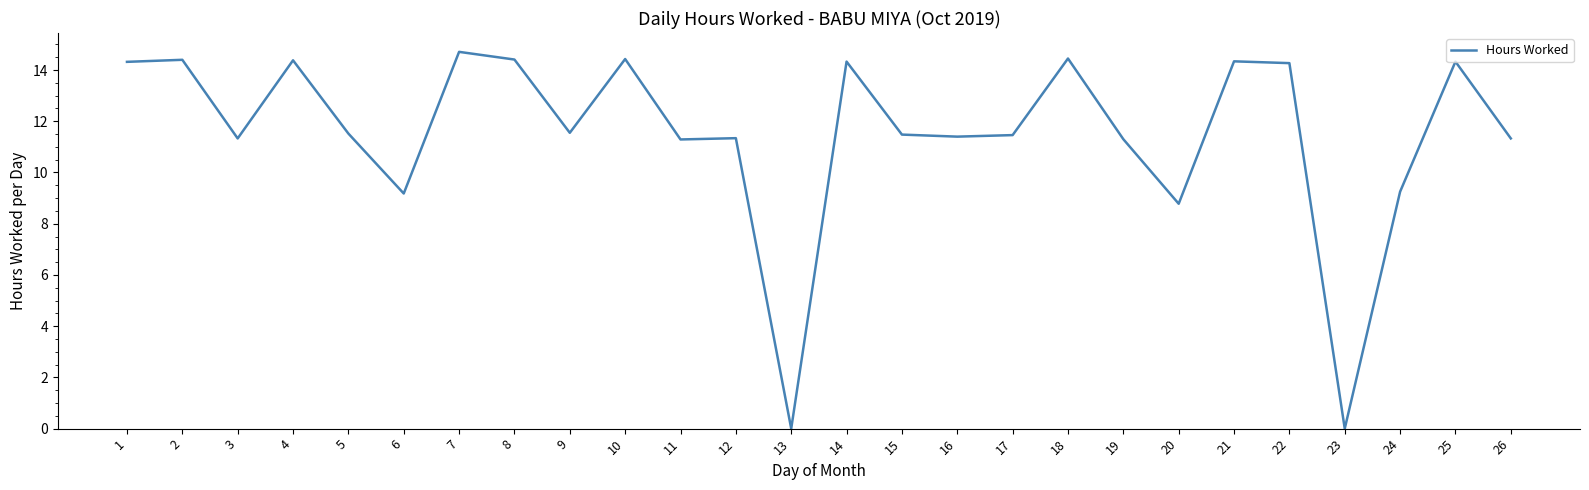

True or false: the data has more than 2 interior local peaks.

True